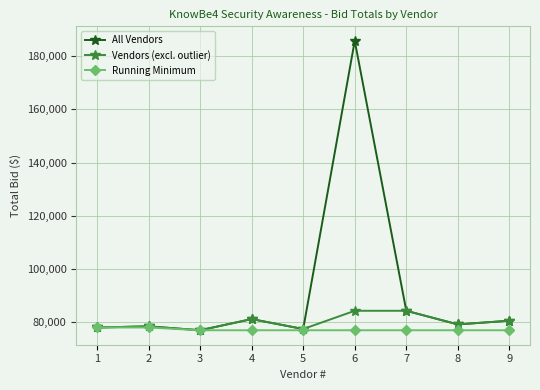

Which category has the highest value across all series?

6